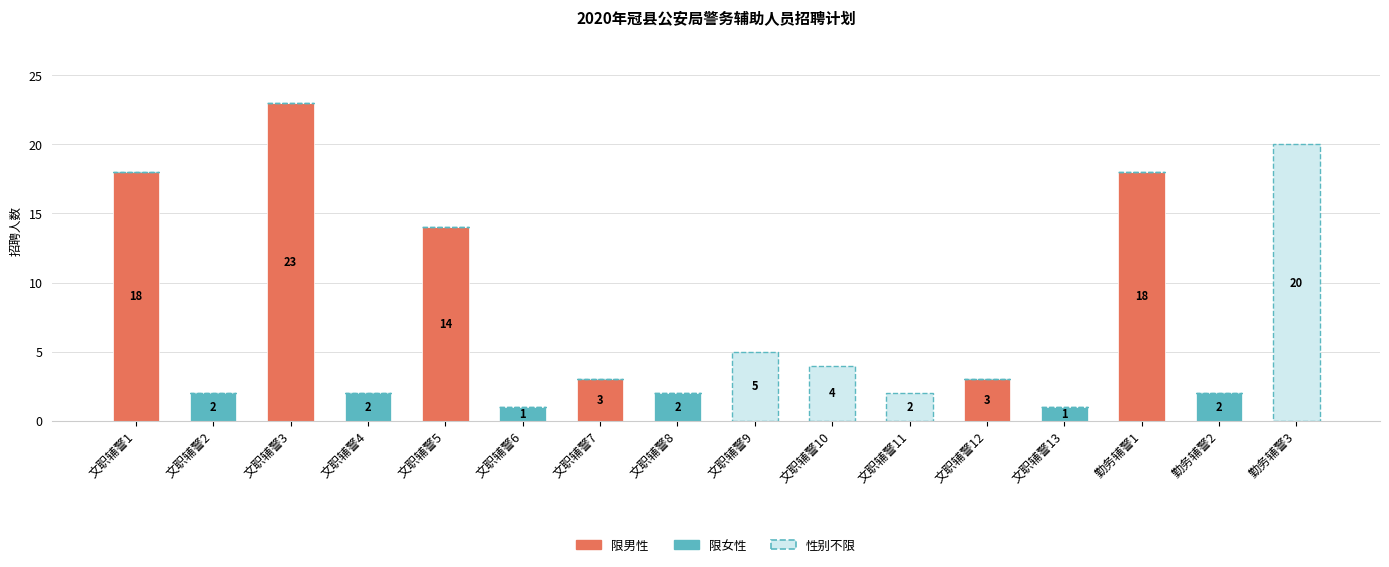

What are all the series names shown in the legend?

限男性, 限女性, 性别不限